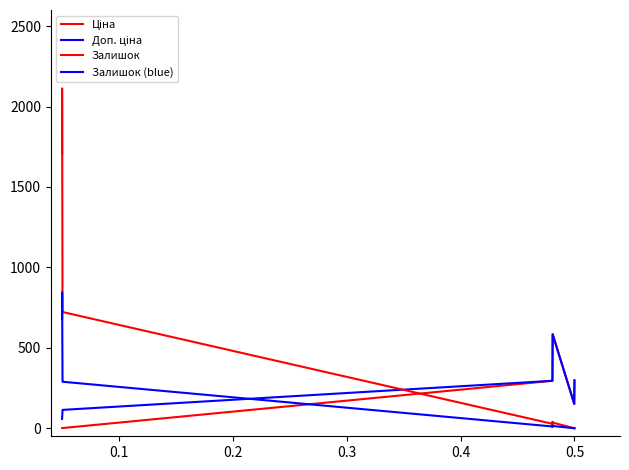

Reading right to left, list all the values displayed in this chart.

Ціна: 297.5	151.2	151.2	151.2	151.2	151.2	584.3	294.9	294.9	294.9	294.9	294.9	1.1	1.1	0.6	0.6
Доп. ціна: 297.5	151.2	151.2	151.2	151.2	151.2	584.3	294.9	294.9	294.9	294.9	294.9	114.1	114.1	57.0	57.0
Залишок: 0.0	0.0	0.0	0.0	0.0	0.0	35.0	35.0	32.5	22.5	40.0	27.5	722.5	725.0	2112.5	1707.5
Залишок (blue): 0.0	0.0	0.0	0.0	0.0	0.0	14.0	14.0	13.0	9.0	16.0	11.0	289.0	290.0	845.0	683.0